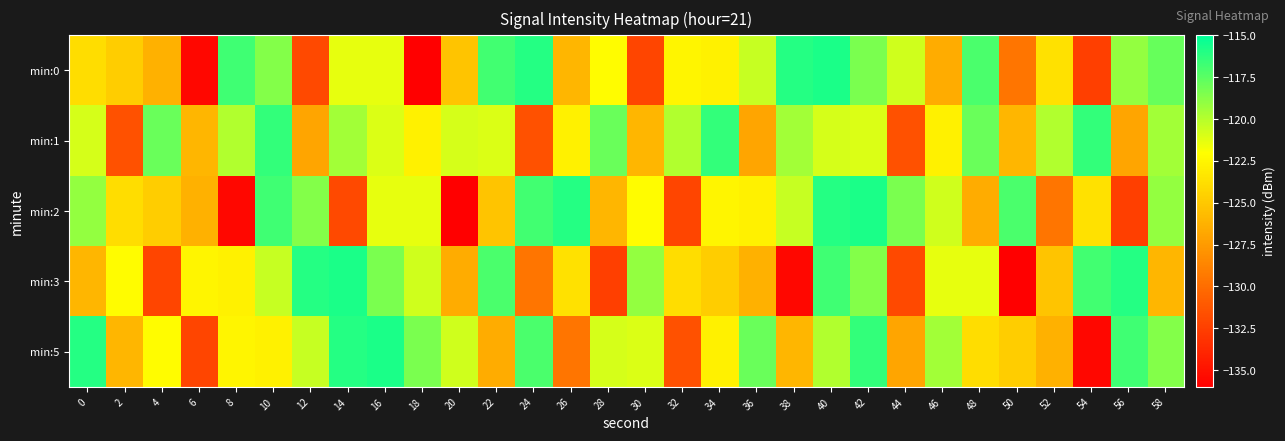

Reading right to left, extract all data points from this chart.

min:0: 58=-117.8	56=-119.1	54=-132.5	52=-123.6	50=-129.6	48=-117.1	46=-126.5	44=-120.7	42=-118.4	40=-115.8	38=-116.0	36=-120.5	34=-122.7	32=-122.5	30=-132.1	28=-122.2	26=-125.9	24=-116.0	22=-116.8	20=-125.2	18=-136.0	16=-121.3	14=-121.4	12=-132.0	10=-118.6	8=-116.8	6=-135.6	4=-126.3	2=-124.7	0=-123.9
min:1: 58=-119.5	56=-127.0	54=-116.4	52=-119.9	50=-125.9	48=-117.9	46=-122.8	44=-131.5	42=-121.0	40=-120.9	38=-119.5	36=-127.0	34=-116.4	32=-119.9	30=-125.9	28=-117.9	26=-122.8	24=-131.5	22=-121.0	20=-120.9	18=-122.8	16=-121.0	14=-119.5	12=-127.0	10=-116.4	8=-119.9	6=-125.9	4=-117.9	2=-131.5	0=-120.9
min:2: 58=-119.1	56=-132.5	54=-123.6	52=-129.6	50=-117.1	48=-126.5	46=-120.7	44=-118.4	42=-115.8	40=-116.0	38=-120.5	36=-122.7	34=-122.5	32=-132.1	30=-122.2	28=-125.9	26=-116.0	24=-116.8	22=-125.2	20=-136.0	18=-121.3	16=-121.4	14=-132.0	12=-118.6	10=-116.8	8=-135.6	6=-126.3	4=-124.7	2=-123.9	0=-119.1
min:3: 58=-125.9	56=-116.0	54=-116.8	52=-125.2	50=-136.0	48=-121.3	46=-121.4	44=-132.0	42=-118.6	40=-116.8	38=-135.6	36=-126.3	34=-124.7	32=-123.9	30=-119.1	28=-132.5	26=-123.6	24=-129.6	22=-117.1	20=-126.5	18=-120.7	16=-118.4	14=-115.8	12=-116.0	10=-120.5	8=-122.7	6=-122.5	4=-132.1	2=-122.2	0=-125.9
min:5: 58=-118.6	56=-116.8	54=-135.6	52=-126.3	50=-124.7	48=-123.9	46=-119.5	44=-127.0	42=-116.4	40=-119.9	38=-125.9	36=-117.9	34=-122.8	32=-131.5	30=-121.0	28=-120.9	26=-129.6	24=-117.1	22=-126.5	20=-120.7	18=-118.4	16=-115.8	14=-116.0	12=-120.5	10=-122.7	8=-122.5	6=-132.1	4=-122.2	2=-125.9	0=-116.0